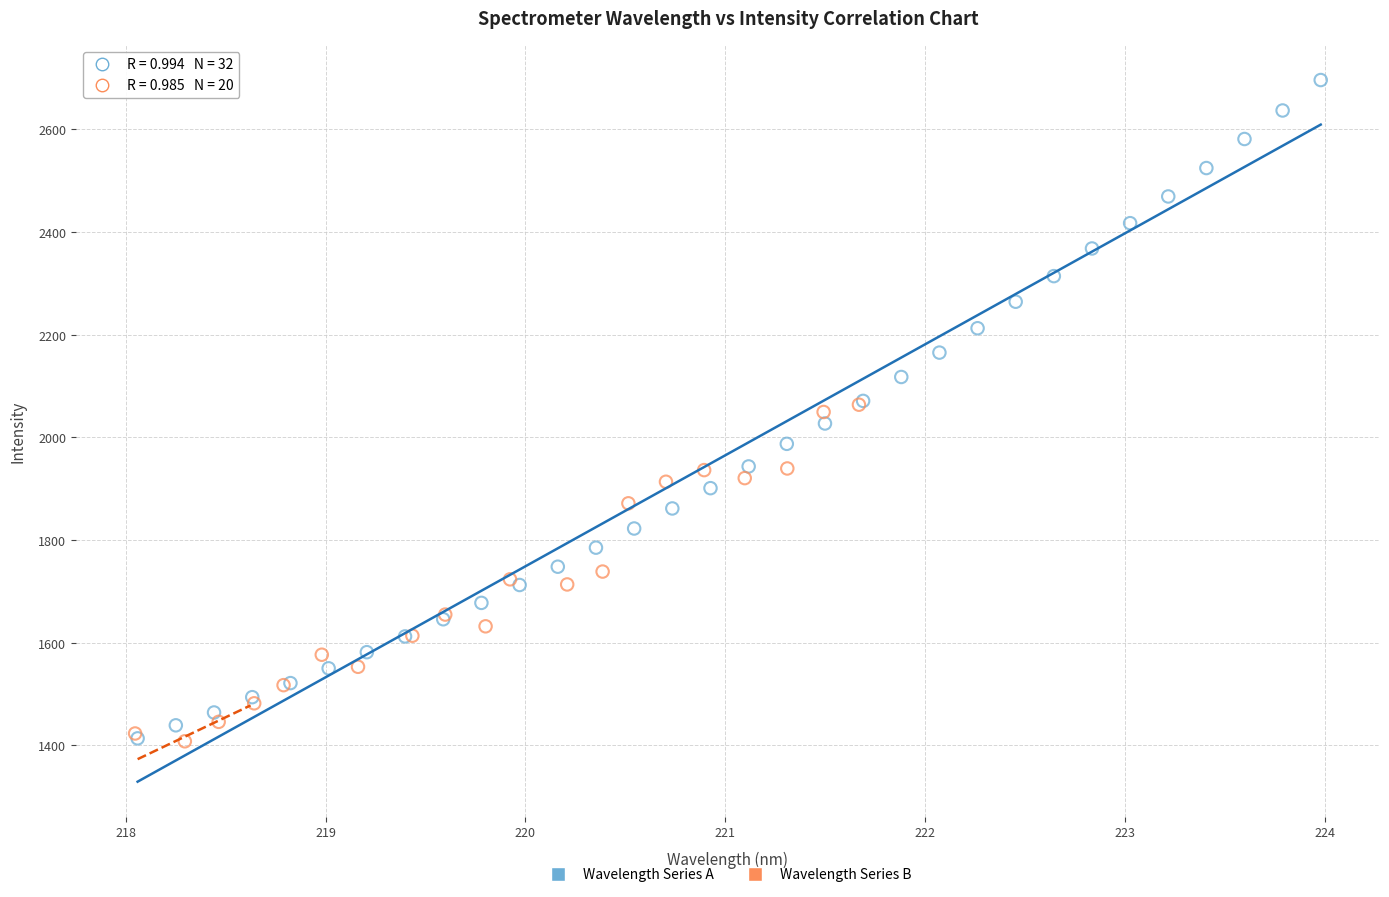

Which series reaches the maximum Y coordinate?

Wavelength Series A